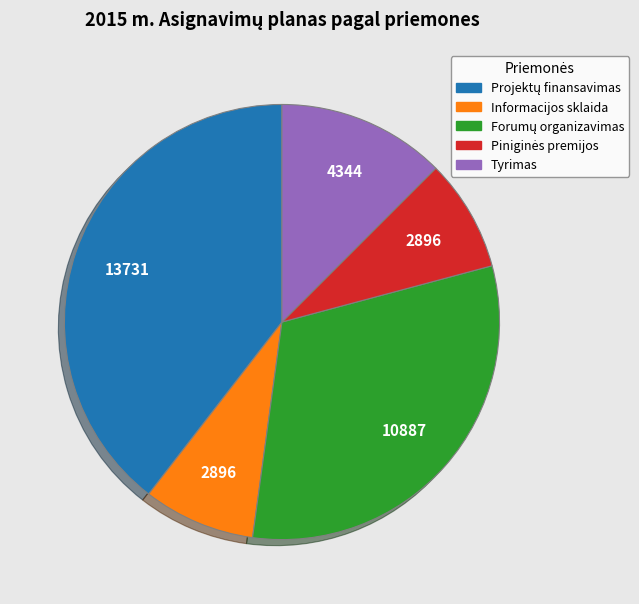

Does any single category account for the majority?

No